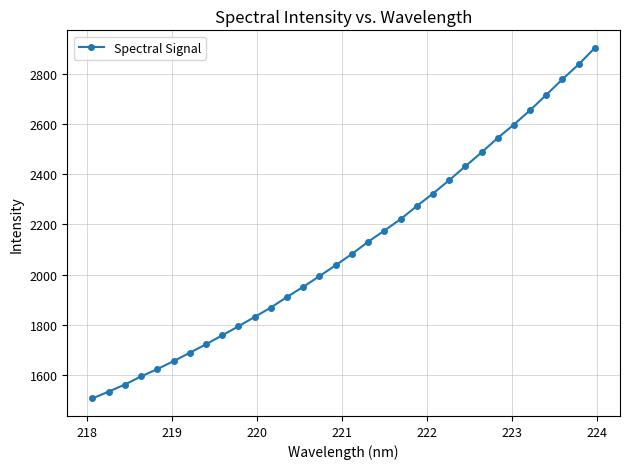

What is the difference between the maximum and second lowest values?

1370.2